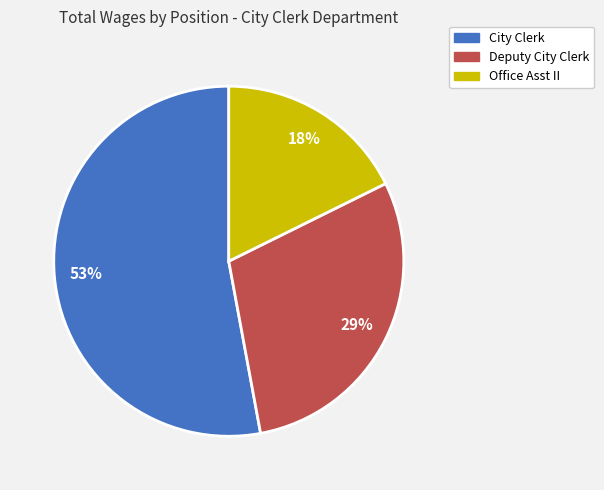

Which has a higher value, City Clerk or Deputy City Clerk?

City Clerk